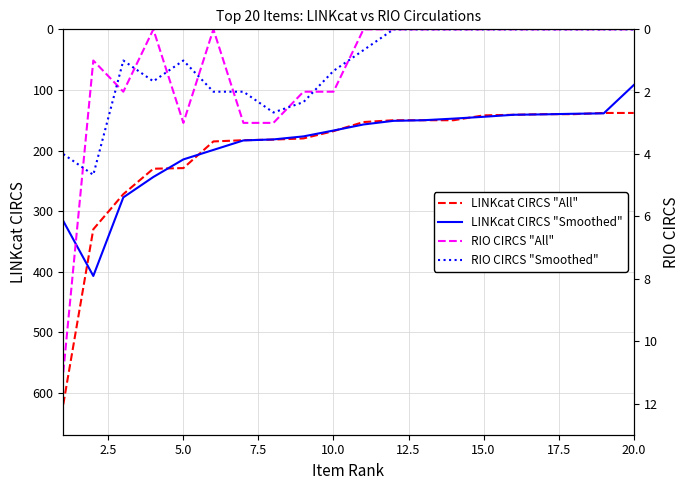

Count the number of categories in the chart.

20